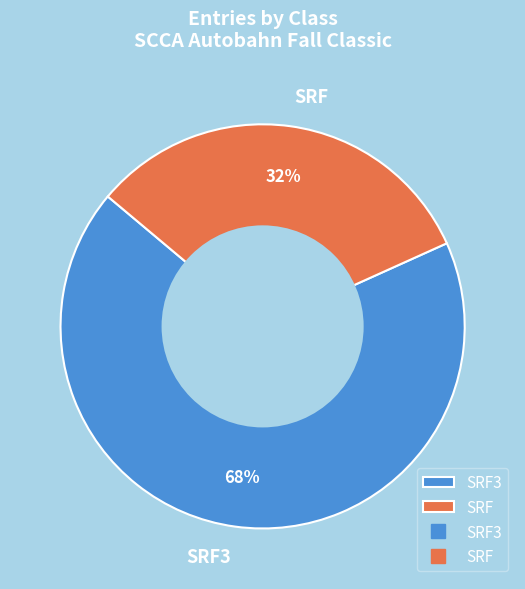

Which category accounts for the majority?

SRF3